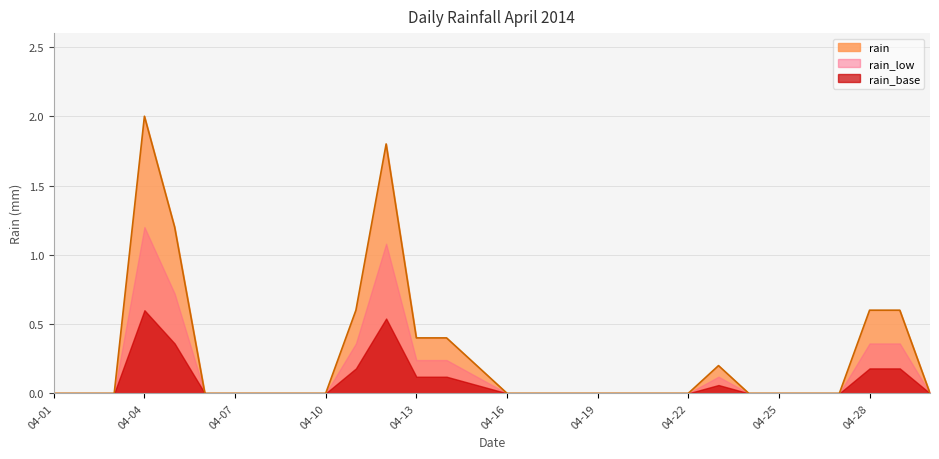

The chart shows a value of 0.0 at 04-30. True or false?

True